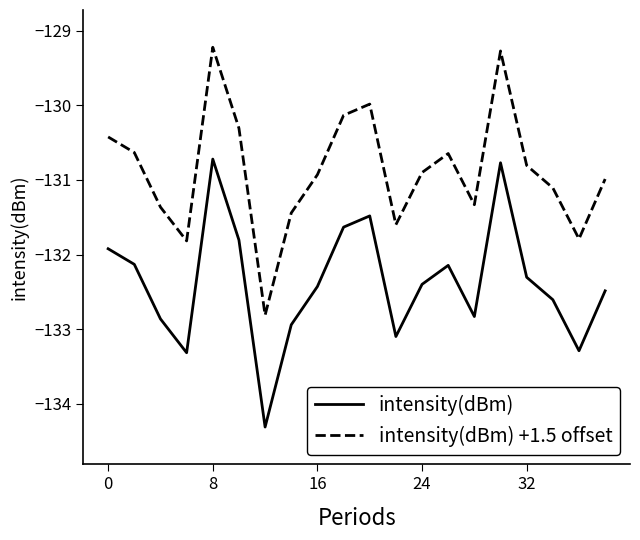

Which series has the largest total across all categories?

intensity(dBm) +1.5 offset